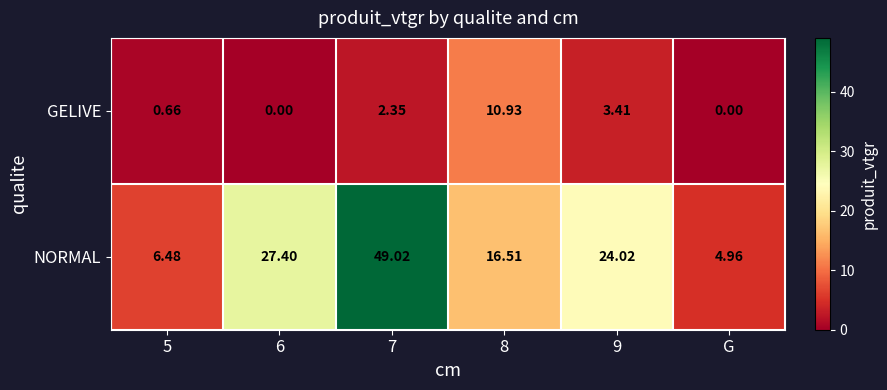

Which series has the largest total across all categories?

NORMAL